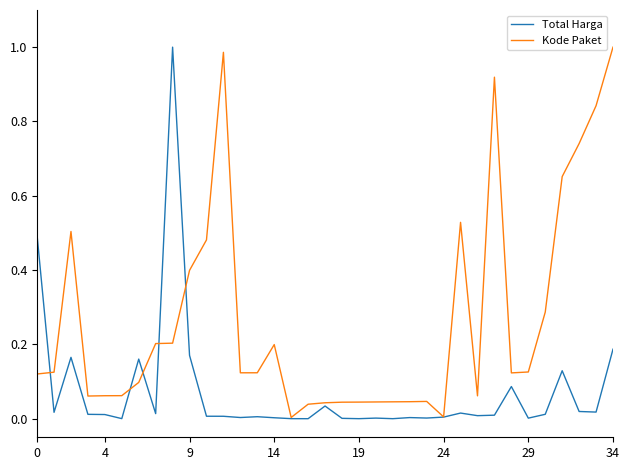

How many lines are shown in the chart?

2